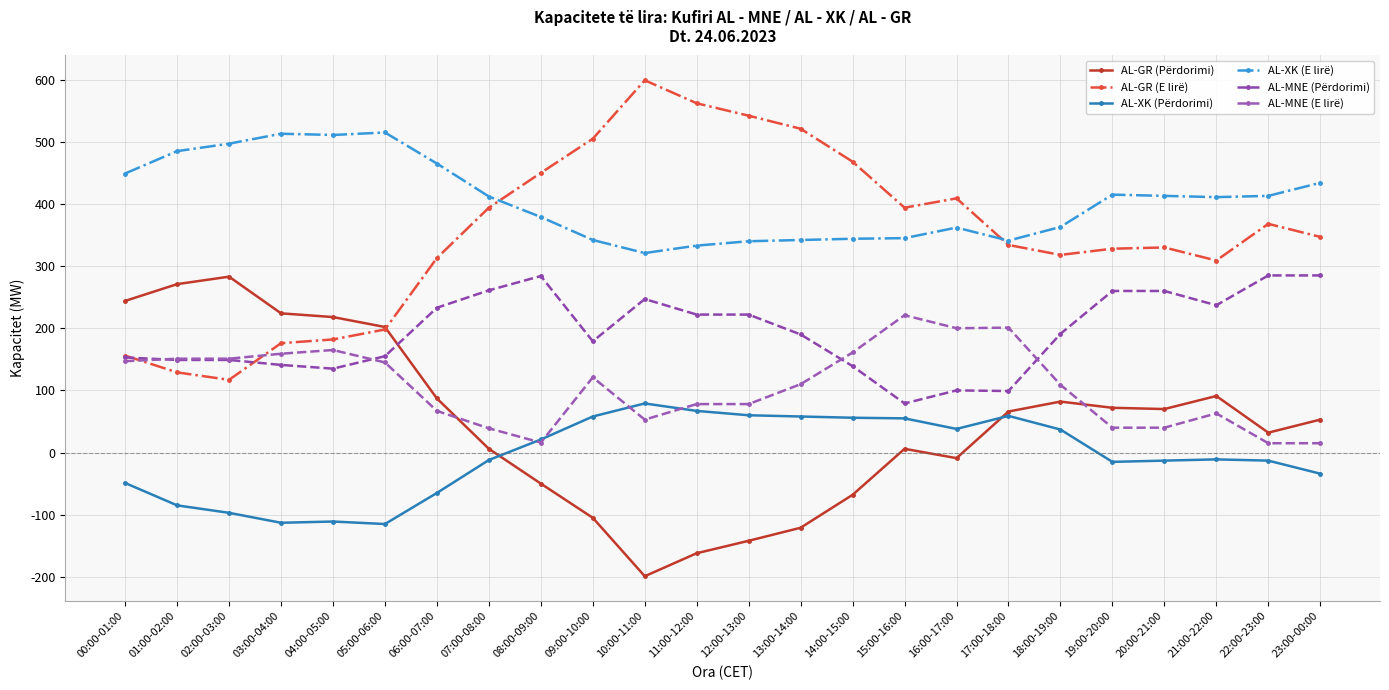

Reading right to left, transcribe all the data shown in this chart.

AL-GR (Përdorimi): 23:00-00:00=53	22:00-23:00=32	21:00-22:00=91	20:00-21:00=70	19:00-20:00=72	18:00-19:00=82	17:00-18:00=66	16:00-17:00=-9	15:00-16:00=6	14:00-15:00=-68	13:00-14:00=-121	12:00-13:00=-142	11:00-12:00=-162	10:00-11:00=-199	09:00-10:00=-105	08:00-09:00=-50	07:00-08:00=6	06:00-07:00=87	05:00-06:00=202	04:00-05:00=218	03:00-04:00=224	02:00-03:00=283	01:00-02:00=271	00:00-01:00=244
AL-GR (E lirë): 23:00-00:00=347	22:00-23:00=368	21:00-22:00=309	20:00-21:00=330	19:00-20:00=328	18:00-19:00=318	17:00-18:00=334	16:00-17:00=409	15:00-16:00=394	14:00-15:00=468	13:00-14:00=521	12:00-13:00=542	11:00-12:00=562	10:00-11:00=599	09:00-10:00=505	08:00-09:00=450	07:00-08:00=394	06:00-07:00=313	05:00-06:00=198	04:00-05:00=182	03:00-04:00=176	02:00-03:00=117	01:00-02:00=129	00:00-01:00=156
AL-XK (Përdorimi): 23:00-00:00=-34	22:00-23:00=-13	21:00-22:00=-11	20:00-21:00=-13	19:00-20:00=-15	18:00-19:00=37	17:00-18:00=59	16:00-17:00=38	15:00-16:00=55	14:00-15:00=56	13:00-14:00=58	12:00-13:00=60	11:00-12:00=67	10:00-11:00=79	09:00-10:00=58	08:00-09:00=21	07:00-08:00=-12	06:00-07:00=-65	05:00-06:00=-115	04:00-05:00=-111	03:00-04:00=-113	02:00-03:00=-97	01:00-02:00=-85	00:00-01:00=-49
AL-XK (E lirë): 23:00-00:00=434	22:00-23:00=413	21:00-22:00=411	20:00-21:00=413	19:00-20:00=415	18:00-19:00=363	17:00-18:00=341	16:00-17:00=362	15:00-16:00=345	14:00-15:00=344	13:00-14:00=342	12:00-13:00=340	11:00-12:00=333	10:00-11:00=321	09:00-10:00=342	08:00-09:00=379	07:00-08:00=412	06:00-07:00=465	05:00-06:00=515	04:00-05:00=511	03:00-04:00=513	02:00-03:00=497	01:00-02:00=485	00:00-01:00=449
AL-MNE (Përdorimi): 23:00-00:00=285	22:00-23:00=285	21:00-22:00=237	20:00-21:00=260	19:00-20:00=260	18:00-19:00=191	17:00-18:00=99	16:00-17:00=100	15:00-16:00=79	14:00-15:00=139	13:00-14:00=190	12:00-13:00=222	11:00-12:00=222	10:00-11:00=247	09:00-10:00=179	08:00-09:00=284	07:00-08:00=261	06:00-07:00=233	05:00-06:00=155	04:00-05:00=135	03:00-04:00=141	02:00-03:00=149	01:00-02:00=149	00:00-01:00=153
AL-MNE (E lirë): 23:00-00:00=15	22:00-23:00=15	21:00-22:00=63	20:00-21:00=40	19:00-20:00=40	18:00-19:00=109	17:00-18:00=201	16:00-17:00=200	15:00-16:00=221	14:00-15:00=161	13:00-14:00=110	12:00-13:00=78	11:00-12:00=78	10:00-11:00=53	09:00-10:00=121	08:00-09:00=16	07:00-08:00=39	06:00-07:00=67	05:00-06:00=145	04:00-05:00=165	03:00-04:00=159	02:00-03:00=151	01:00-02:00=151	00:00-01:00=147